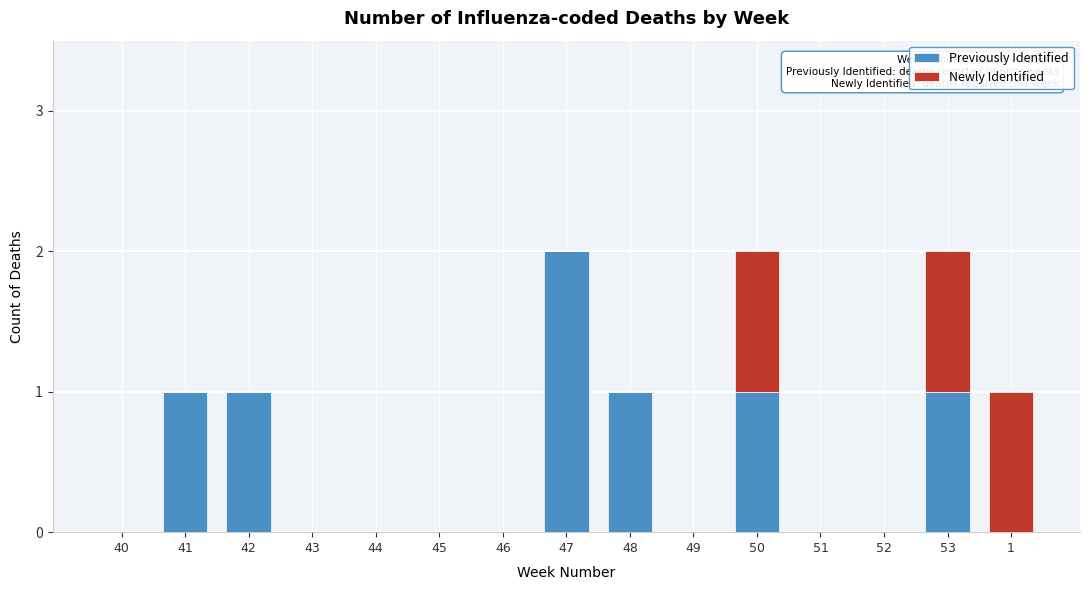

Reading right to left, what are the values for Previously Identified?

1=0	53=1	52=0	51=0	50=1	49=0	48=1	47=2	46=0	45=0	44=0	43=0	42=1	41=1	40=0